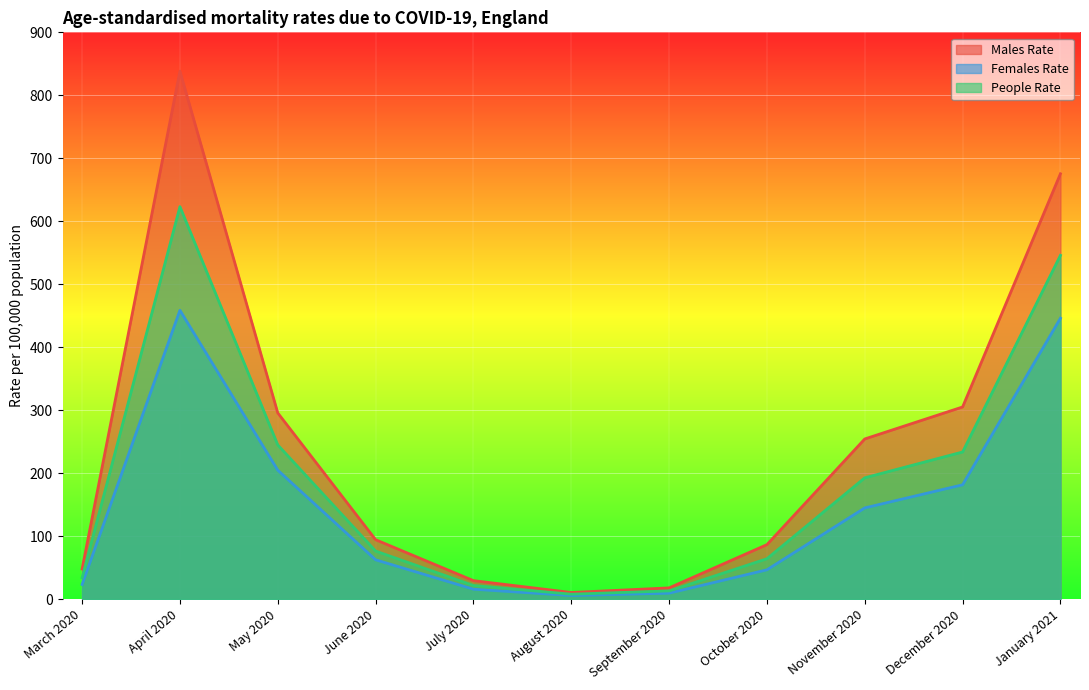

True or false: Females Rate has a value of 67.4 at October 2020.

False